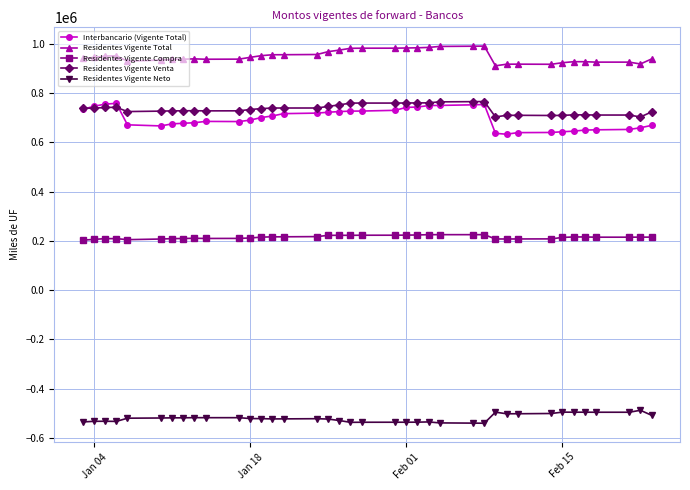

At how many categories does at least one series exceed 832820?

38